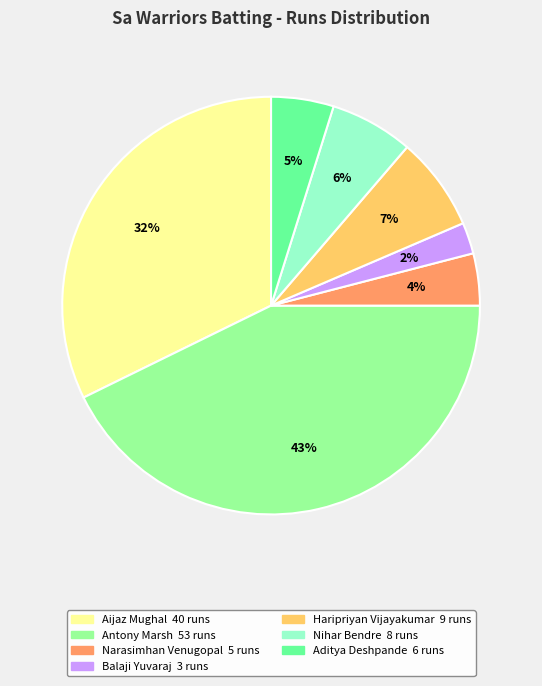

To the nearest percent, what is the average slice percentage?

14%